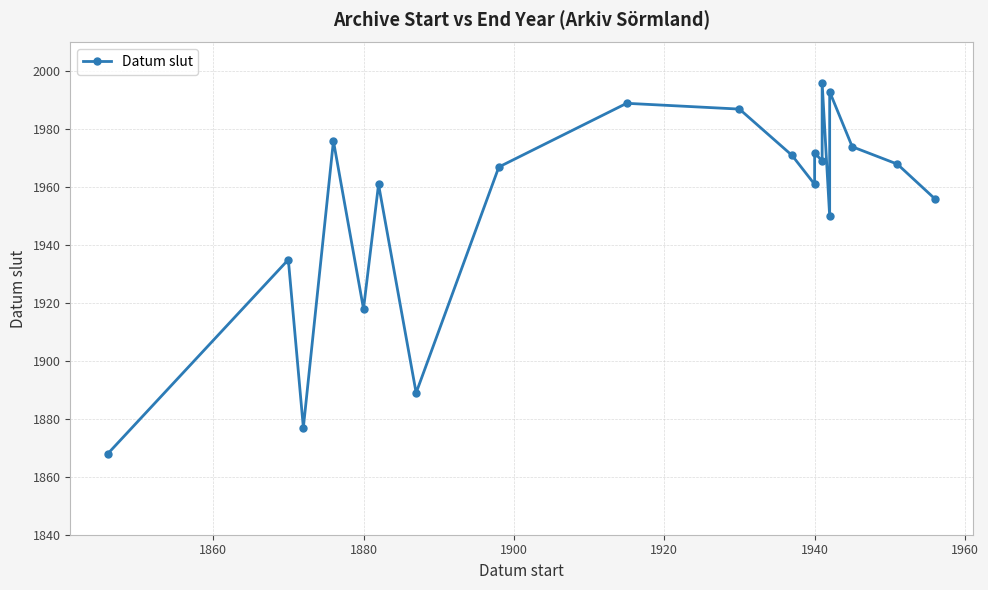

What is the difference between the second highest and minimum values?

125